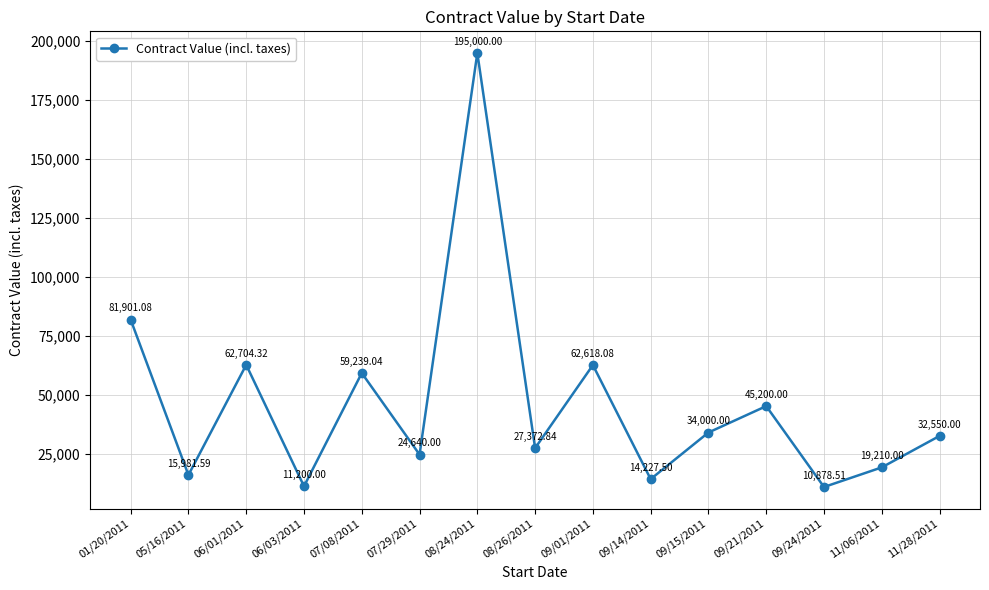

Which label corresponds to the largest value in the chart?

08/24/2011